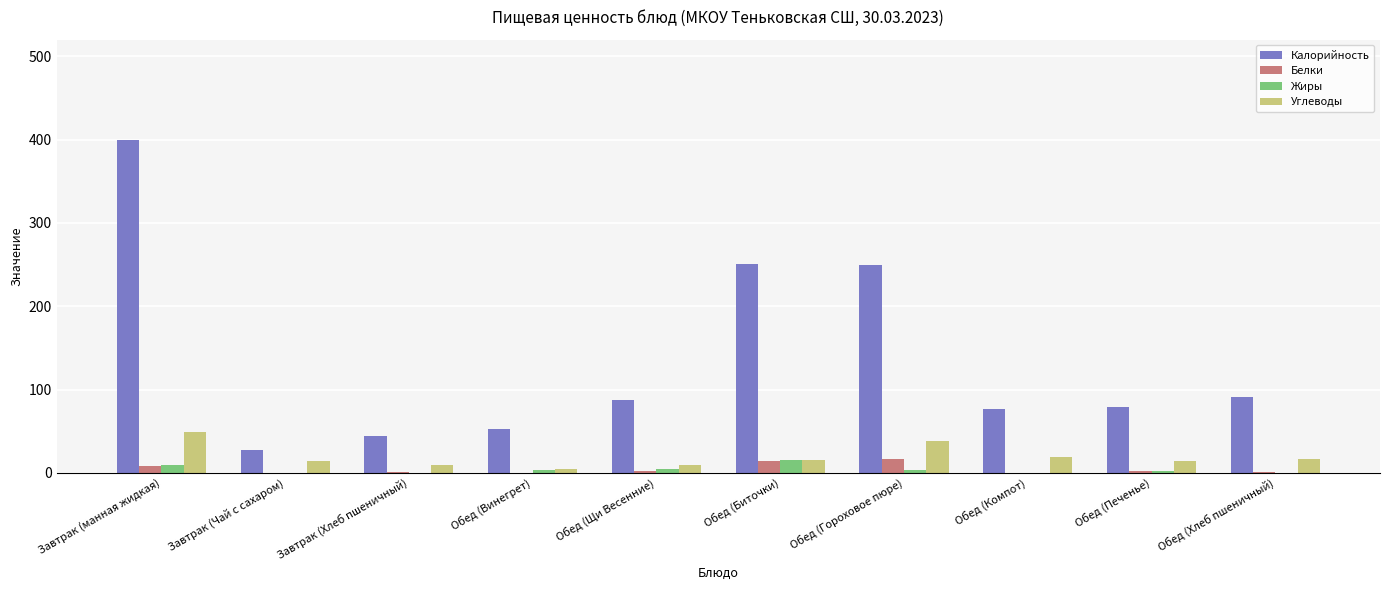

What is the sum of the Белки values at Обед (Биточки) and Обед (Щи Весенние)?

16.0